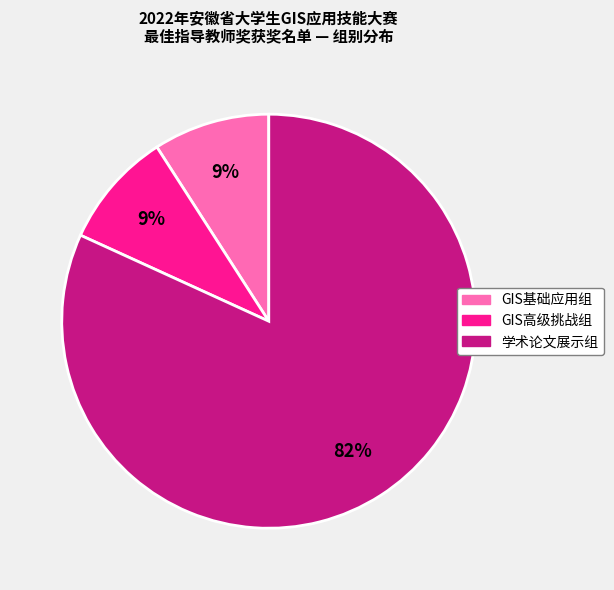

To the nearest percent, what is the combined percentage of GIS高级挑战组 and 学术论文展示组?

91%